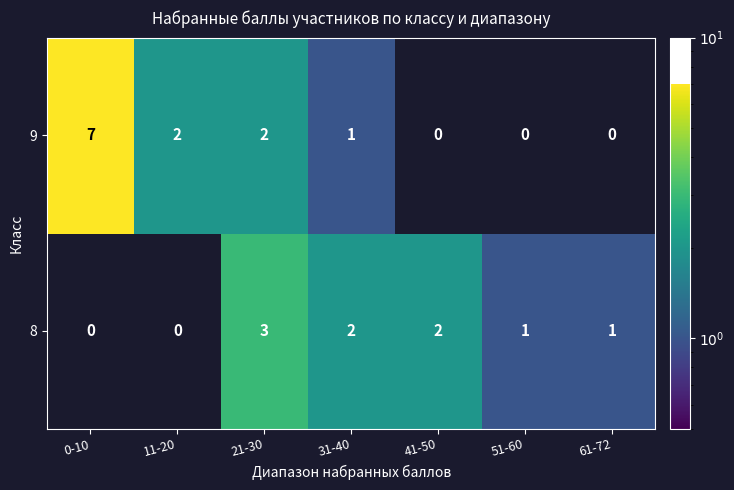

Read the 9 value at 0-10.

7